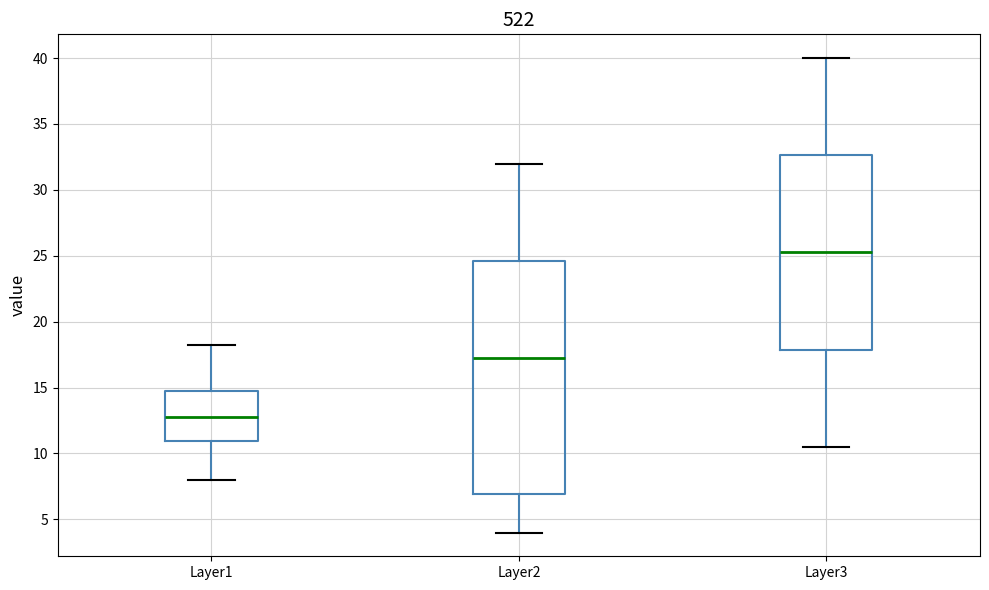

Which box's median line is the highest?

Layer3